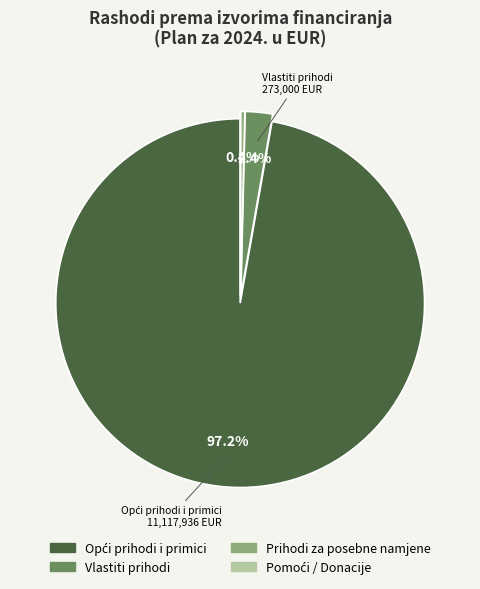

What is the ratio of the value at Vlastiti prihodi to the value at Prihodi za posebne namjene?

6.3